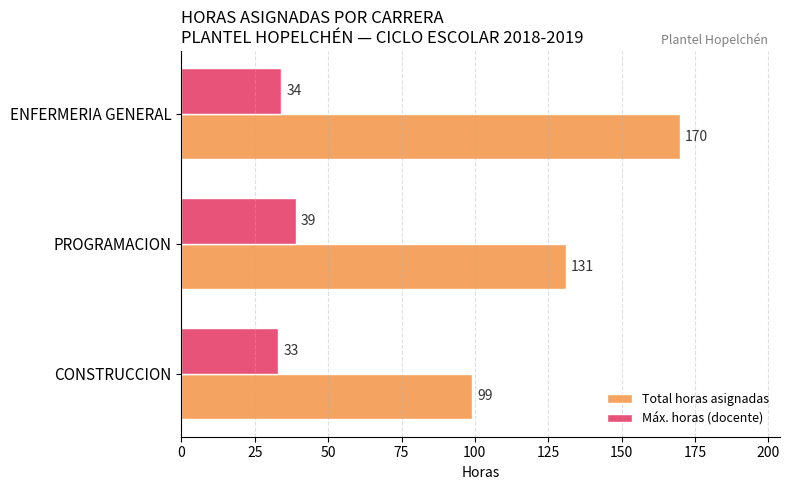

How many Total horas asignadas values are between 99 and 170?

3